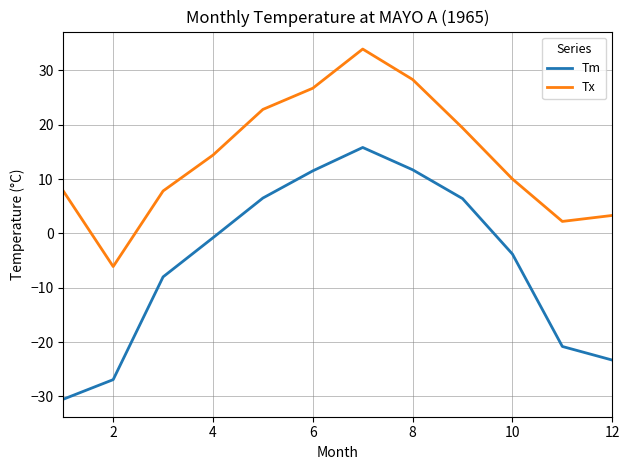

True or false: Tm and Tx intersect in this chart.

False